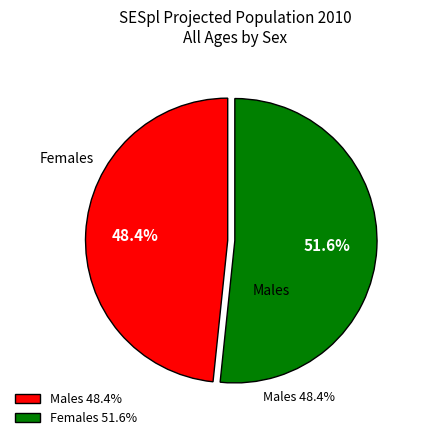

Do Females and Males together represent more than half of the pie?

Yes